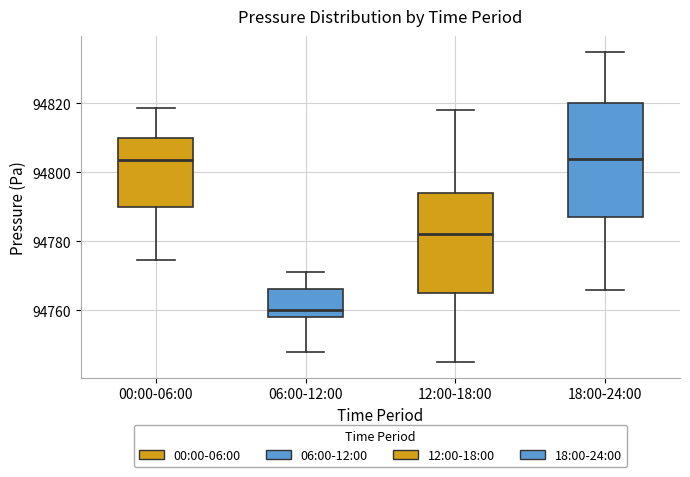

Reading left to right, transcribe this box plot: for each box, give where its median line is, the range the box spans, and where its two whiskers end, as read against the y-axis. The values are not printed on the chart, so give them approximately, as read against the axis.

00:00-06:00: median 94804, box 94790 to 94810, whiskers 94774 to 94818
06:00-12:00: median 94760, box 94758 to 94766, whiskers 94748 to 94772
12:00-18:00: median 94782, box 94766 to 94794, whiskers 94746 to 94818
18:00-24:00: median 94804, box 94788 to 94820, whiskers 94766 to 94836